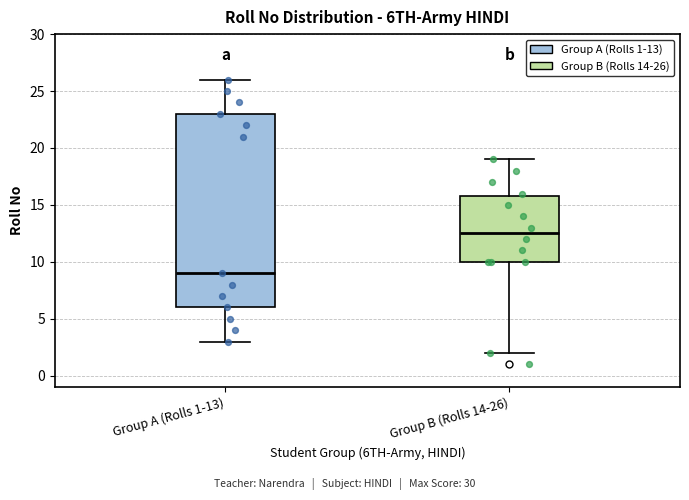

Where does the median line of the box for Group B (Rolls 14-26) sit on the y-axis? The values are not printed on the chart, so give them approximately, as read against the axis.

12.5